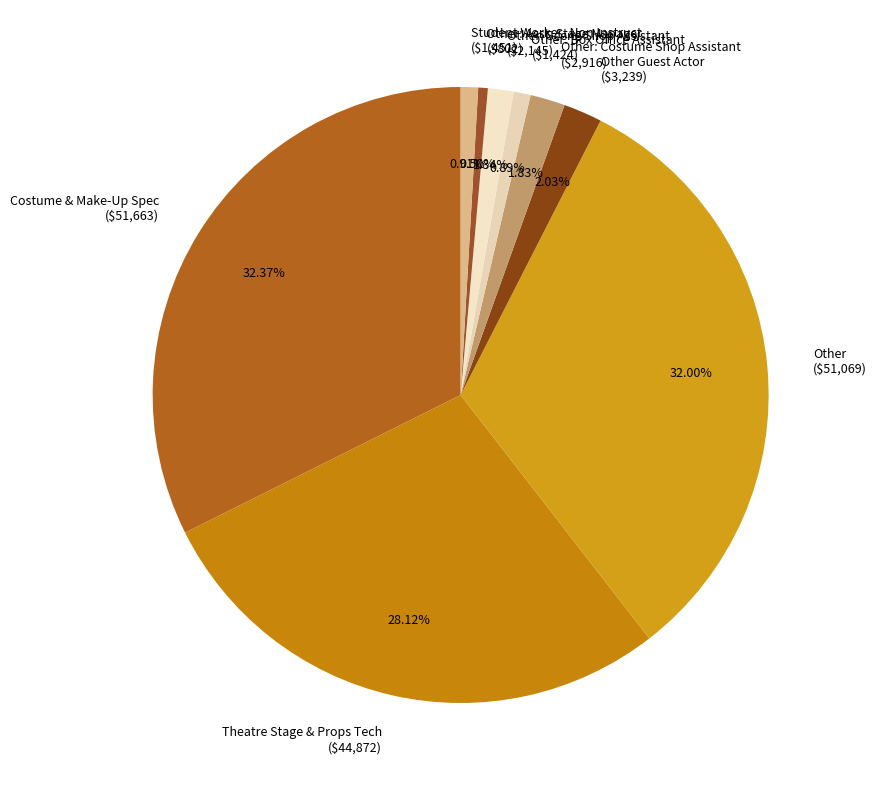

Is there a majority slice in this chart?

No